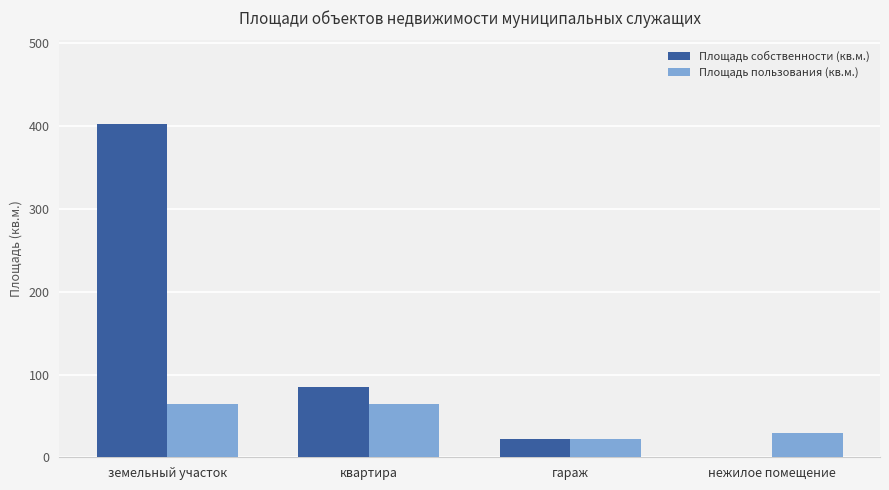

Which series has the widest spread of values?

Площадь собственности (кв.м.)